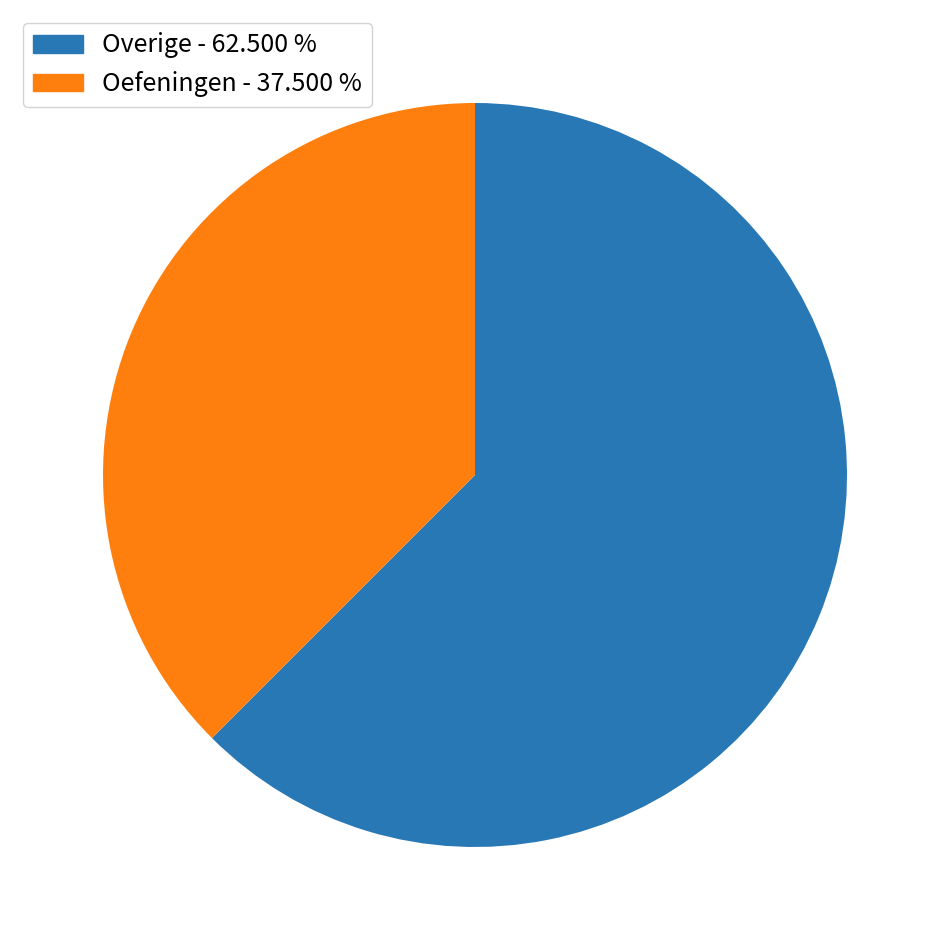

Is there any slice that represents more than half of the pie?

Yes